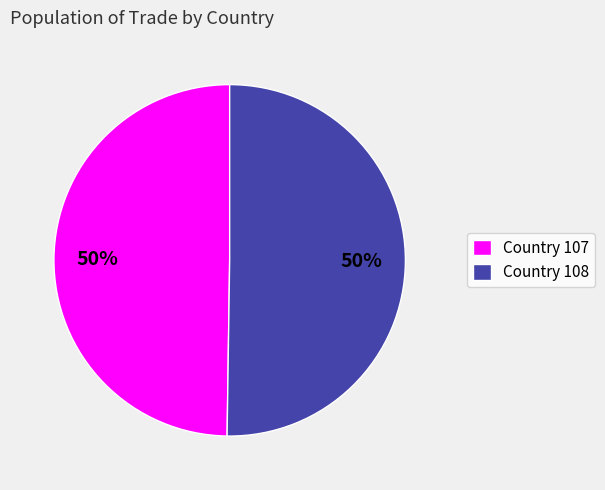

How many segments does this pie chart have?

2